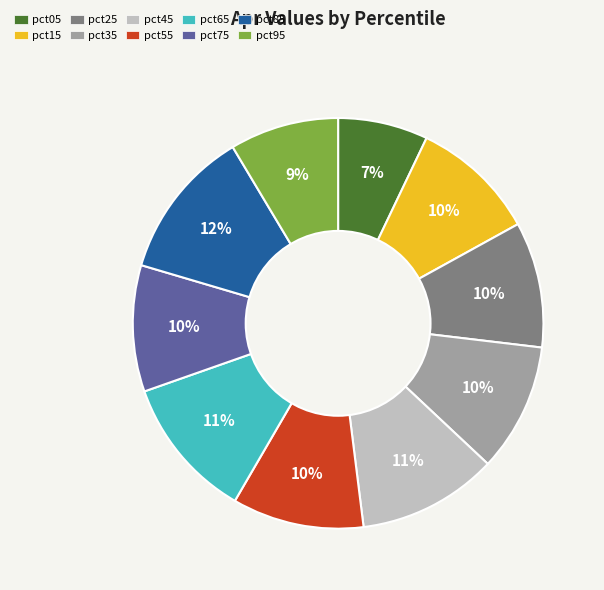

What is the largest slice in the pie chart?

pct85